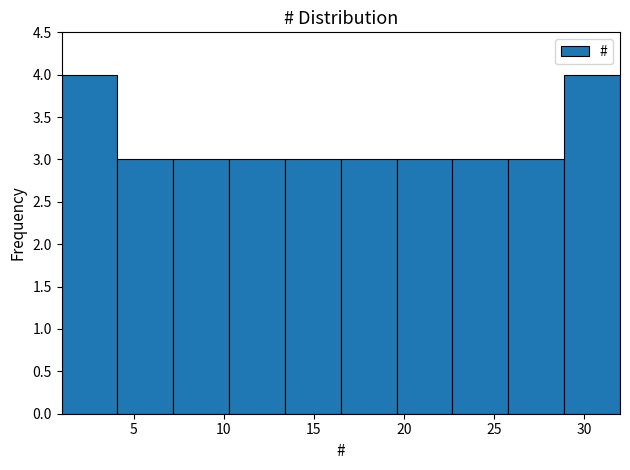

Reading left to right, transcribe this chart: for each bar, give the range it covers on the x-axis and its height. Neither the bar edges nor the heights are printed on the chart, so give them approximately, as read against the axes.

1.0 to 4.1: 4
4.1 to 7.2: 3
7.2 to 10.3: 3
10.3 to 13.4: 3
13.4 to 16.5: 3
16.5 to 19.6: 3
19.6 to 22.7: 3
22.7 to 25.8: 3
25.8 to 28.9: 3
28.9 to 32.0: 4